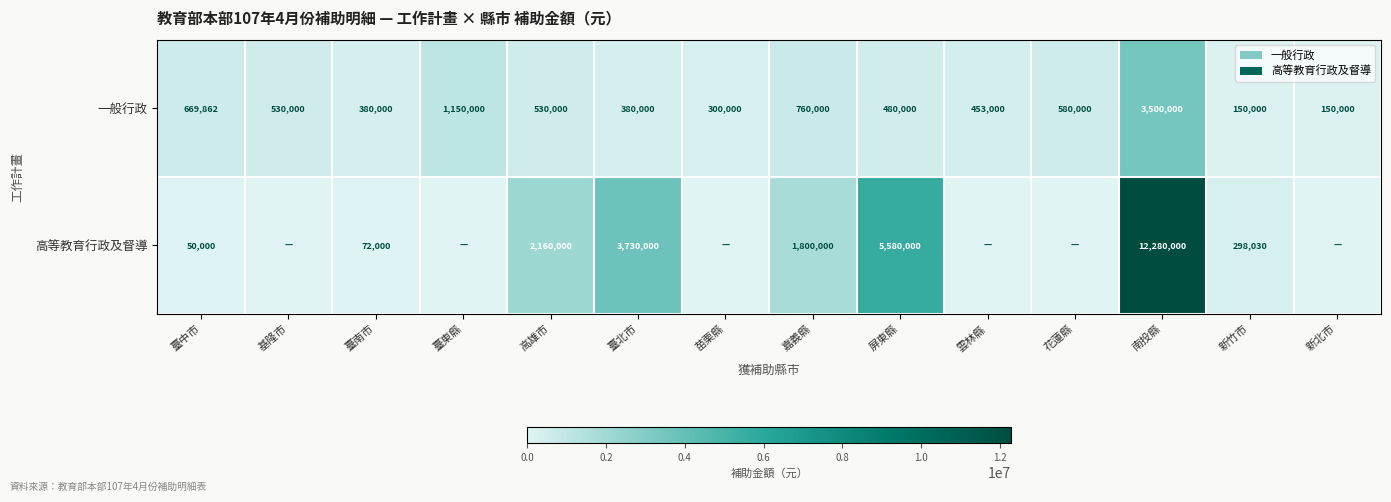

Is the value of 一般行政 at 臺北市 greater than the value of 高等教育行政及督導 at 高雄市?

No